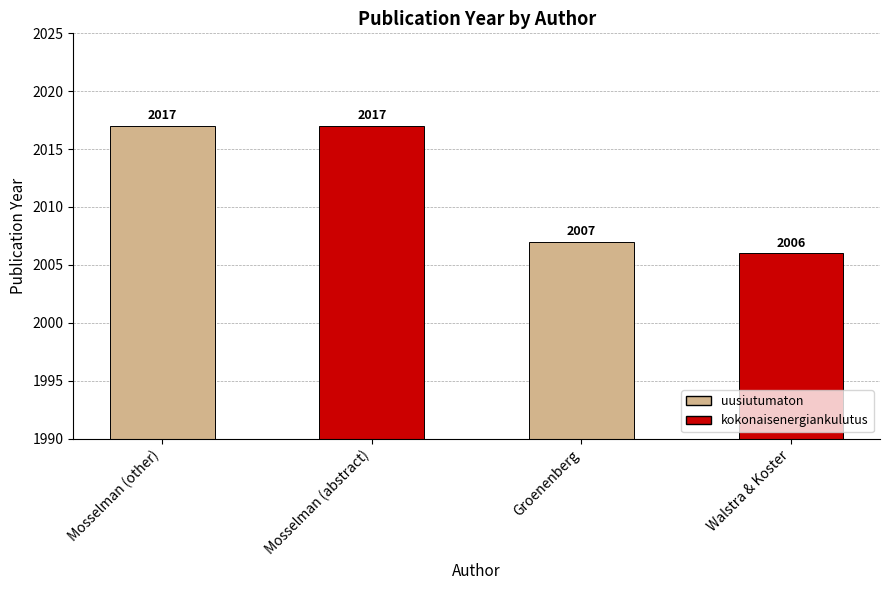

Are the bars grouped side by side (vs. stacked)?

No